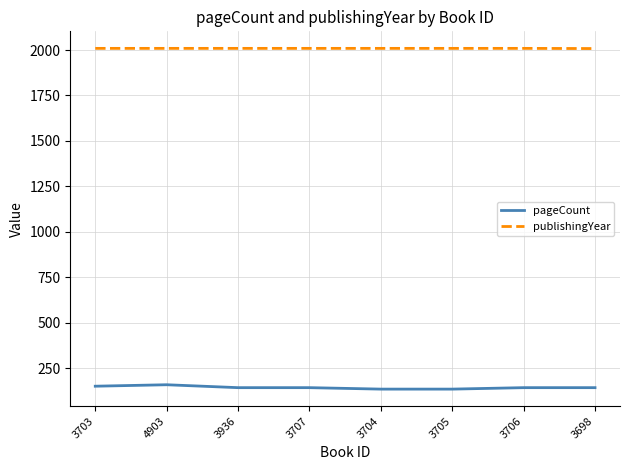

What is the difference between the highest and lowest values at 3707?

1865